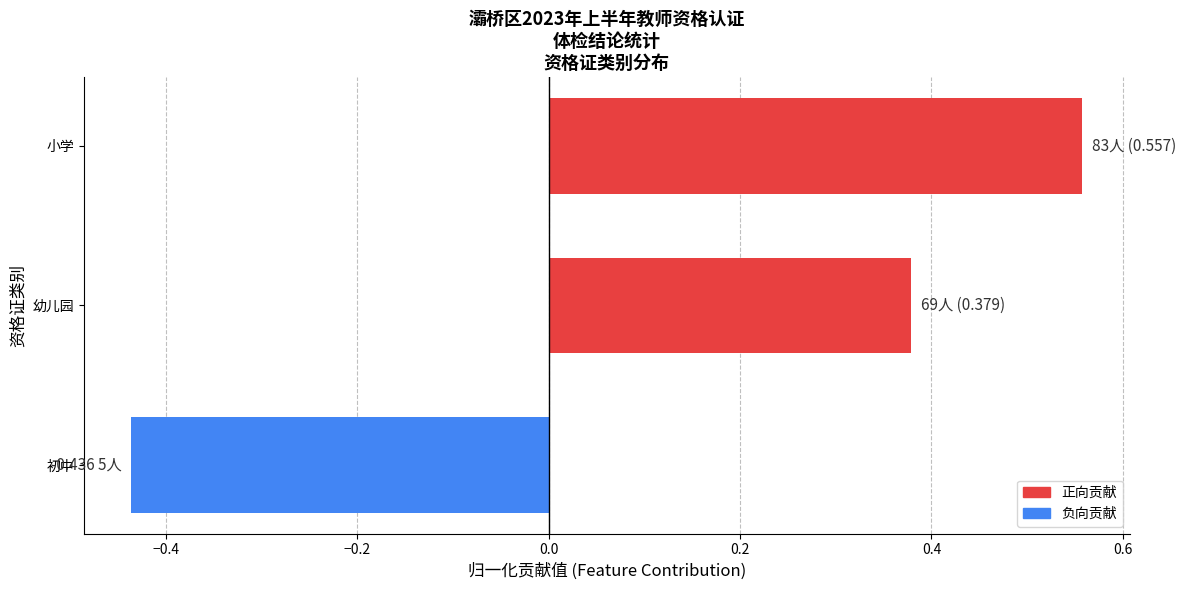

At which category does the chart reach its minimum across all series?

初中